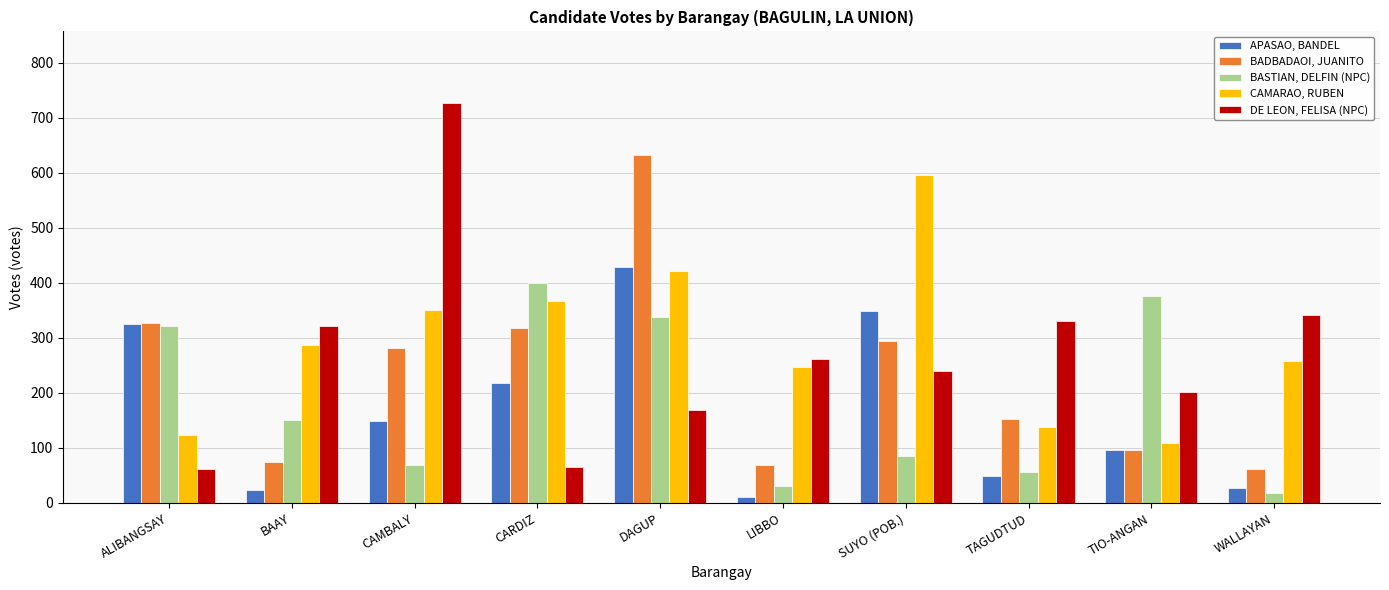

Between ALIBANGSAY and BAAY, which series saw the biggest shift?

APASAO, BANDEL